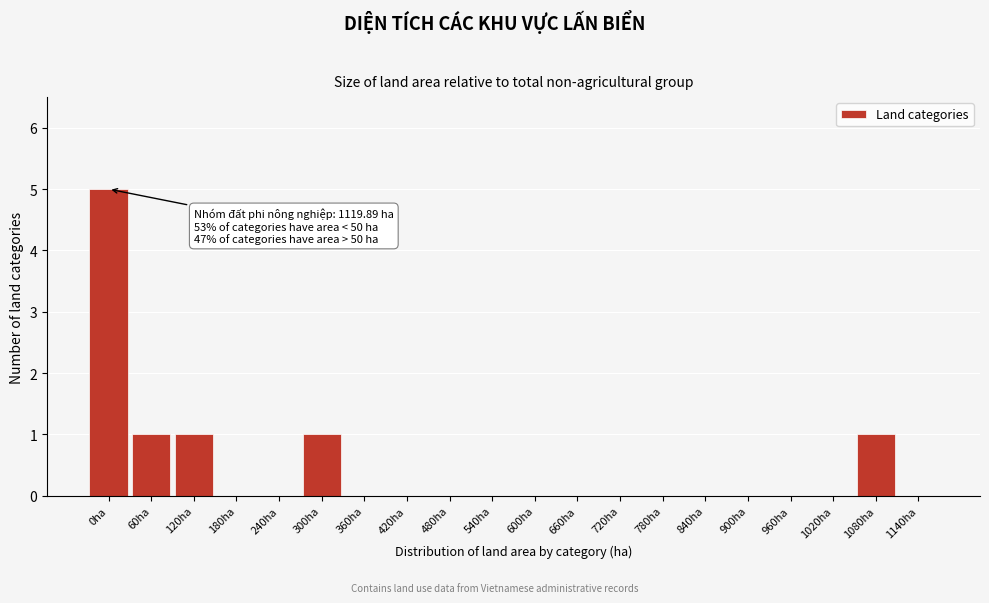

Reading left to right, what are all the values shown in this chart?

0ha=5	60ha=1	120ha=1	180ha=0	240ha=0	300ha=1	360ha=0	420ha=0	480ha=0	540ha=0	600ha=0	660ha=0	720ha=0	780ha=0	840ha=0	900ha=0	960ha=0	1020ha=0	1080ha=1	1140ha=0